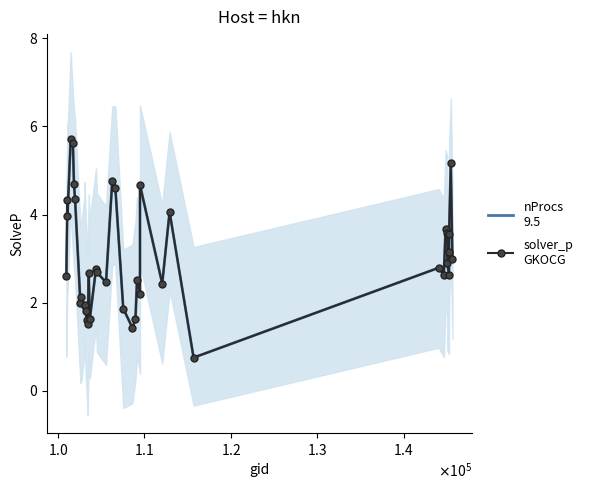

At how many categories does at least one series exceed 2?

29